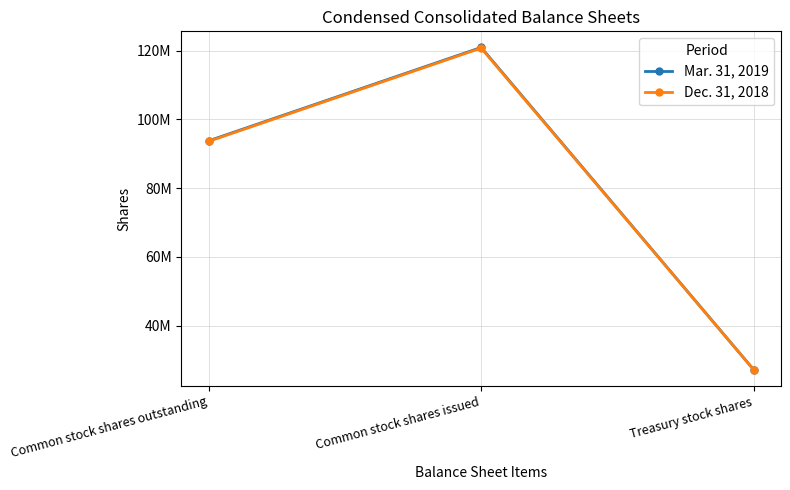

Is this an area chart (filled region under the line)?

No